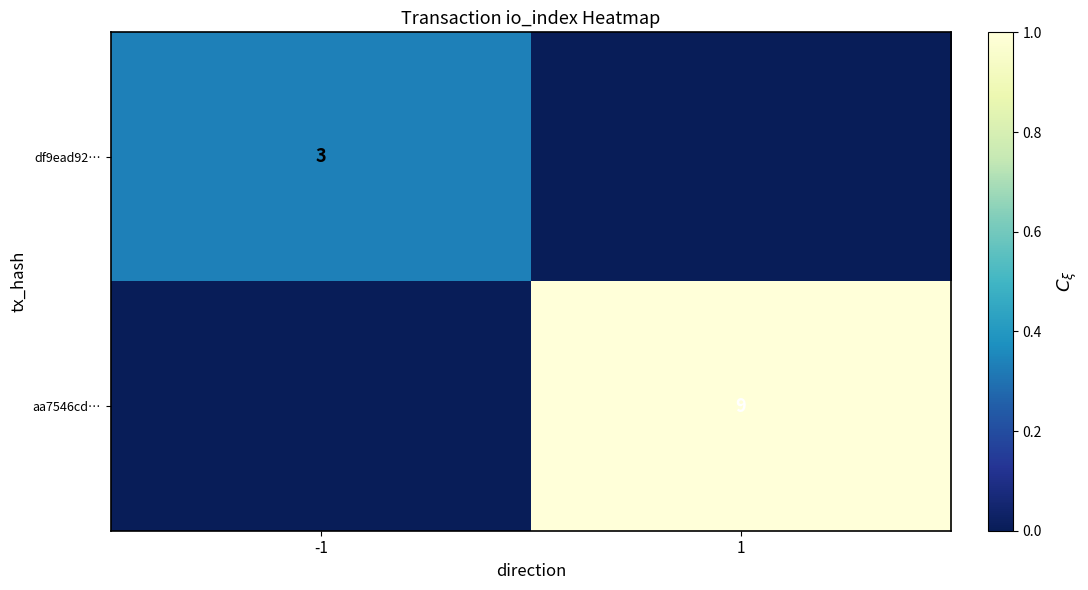

Which has a higher value, 1 or -1?

-1